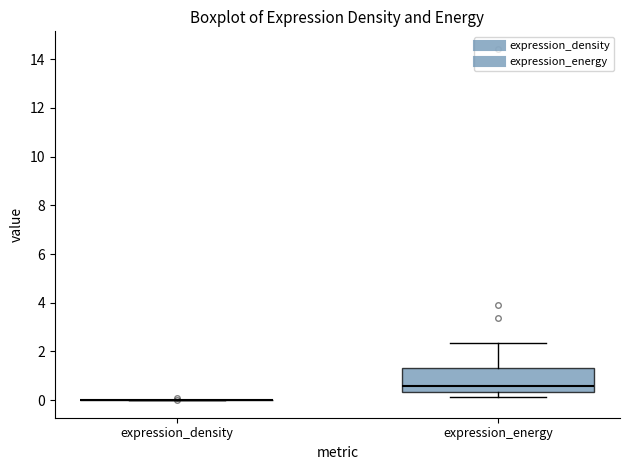

Reading left to right, transcribe this box plot: for each box, give where its median line is, the range the box spans, and where its two whiskers end, as read against the y-axis. The values are not printed on the chart, so give them approximately, as read against the axis.

expression_density: box collapsed to a line at 0.0, whiskers 0.0 to 0.0
expression_energy: median 0.6, box 0.4 to 1.4, whiskers 0.2 to 2.4